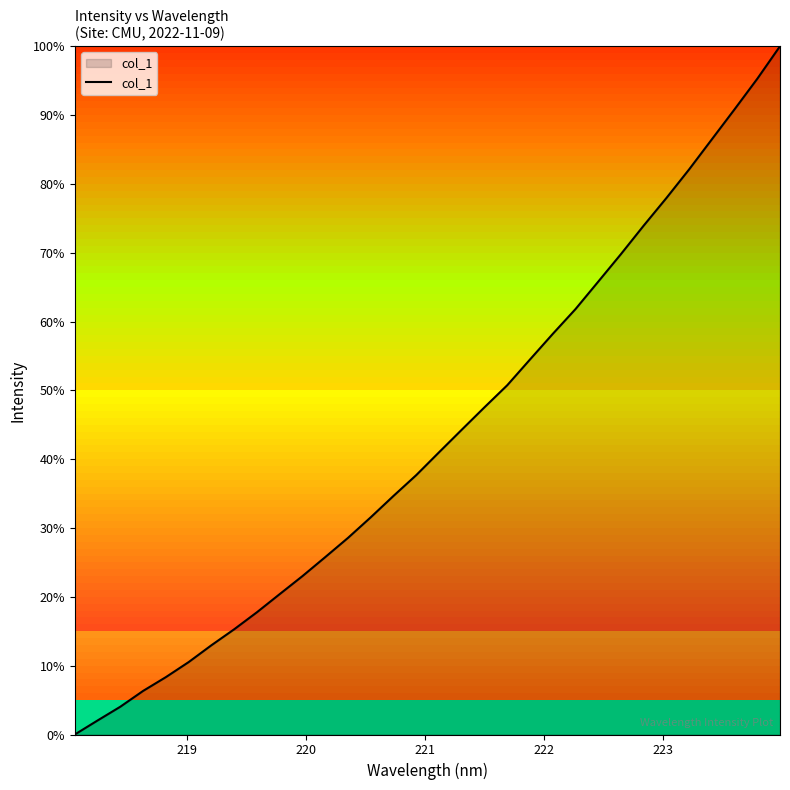

What is the difference between the maximum and minimum values?

100.0